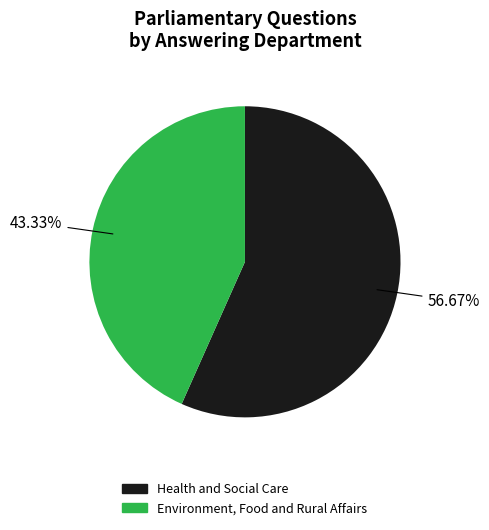

What is the total percentage of Environment, Food and Rural Affairs and Health and Social Care?

100.0%